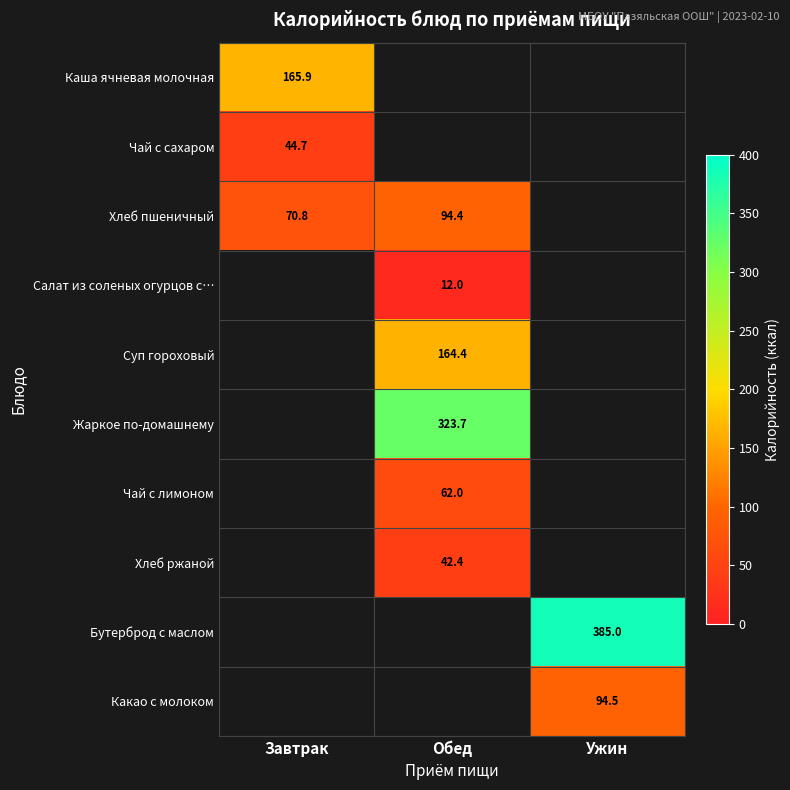

True or false: Чай с лимоном has a value of 62.0 at Обед.

True